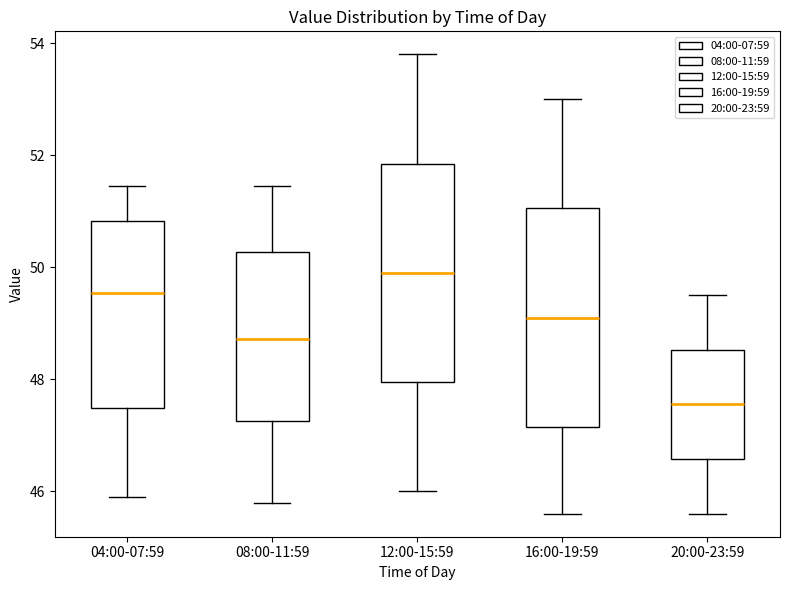

Reading left to right, read every box against the y-axis: the position of its median line, the range the box covers, and the ends of its whiskers. The values are not printed on the chart, so give them approximately, as read against the axis.

04:00-07:59: median 49.6, box 47.4 to 50.8, whiskers 46.0 to 51.4
08:00-11:59: median 48.8, box 47.2 to 50.2, whiskers 45.8 to 51.4
12:00-15:59: median 50.0, box 48.0 to 51.8, whiskers 46.0 to 53.8
16:00-19:59: median 49.2, box 47.2 to 51.0, whiskers 45.6 to 53.0
20:00-23:59: median 47.6, box 46.6 to 48.6, whiskers 45.6 to 49.6